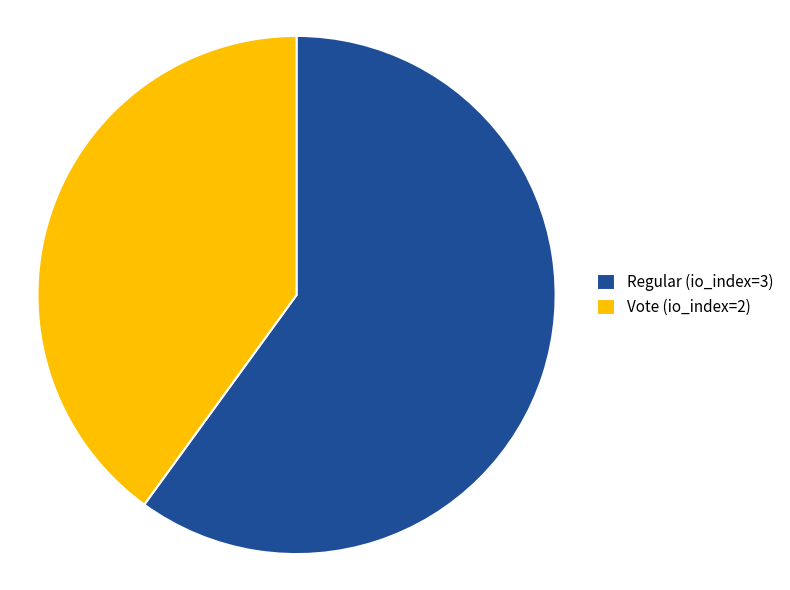

Which category accounts for the majority?

Regular (io_index=3)